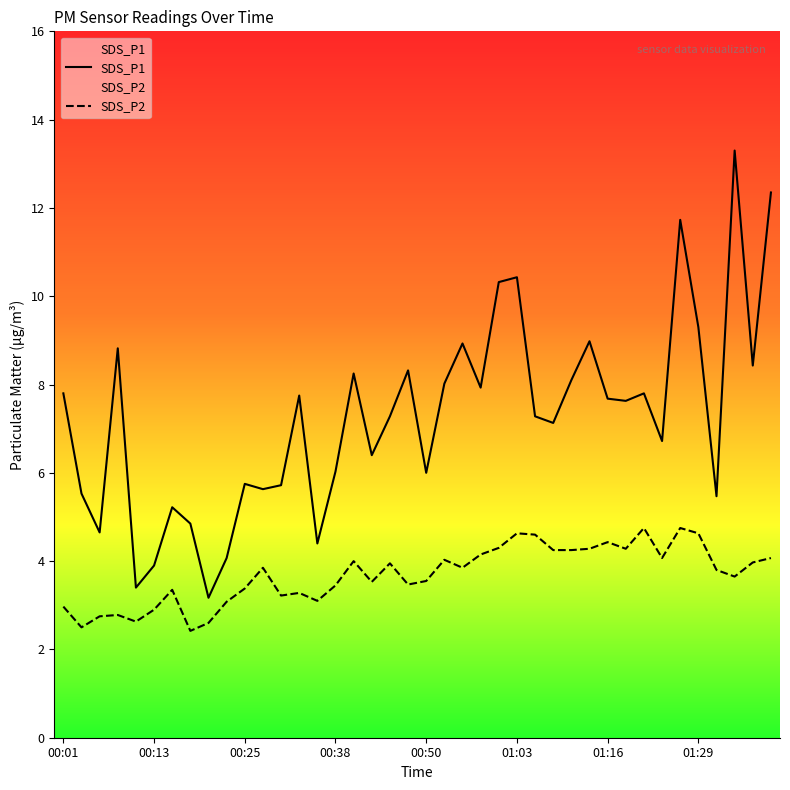

What is the label of the 12th point from the left?

00:28